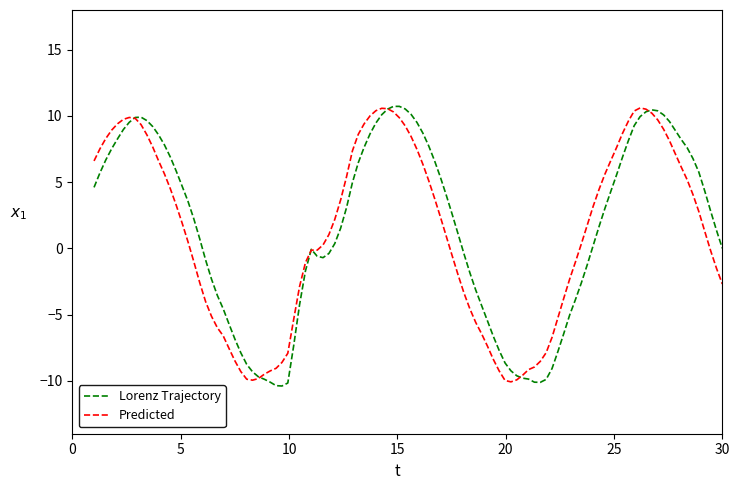

What is the smallest value displayed?

-10.4